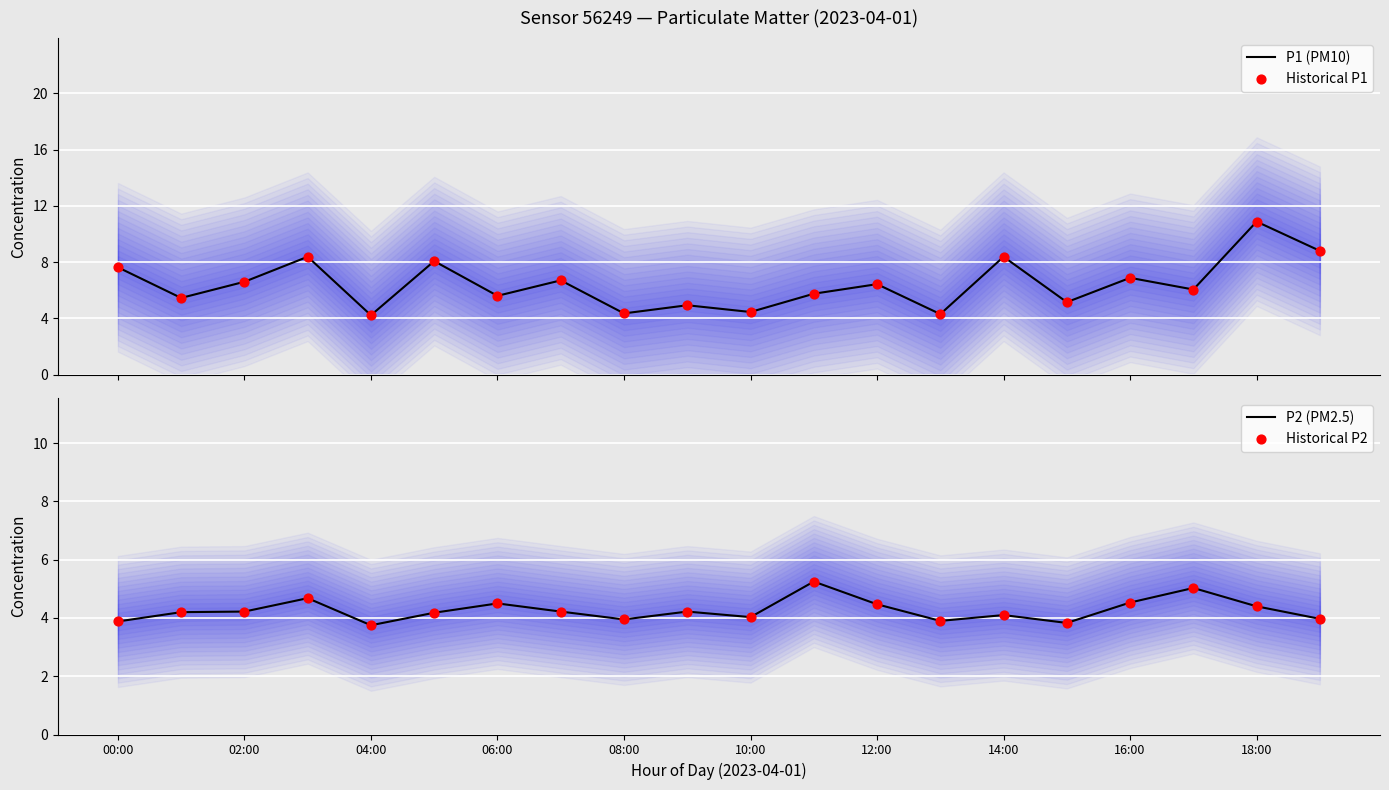

What are all the series names shown in the legend?

P1 (PM10), Historical P1, P2 (PM2.5), Historical P2